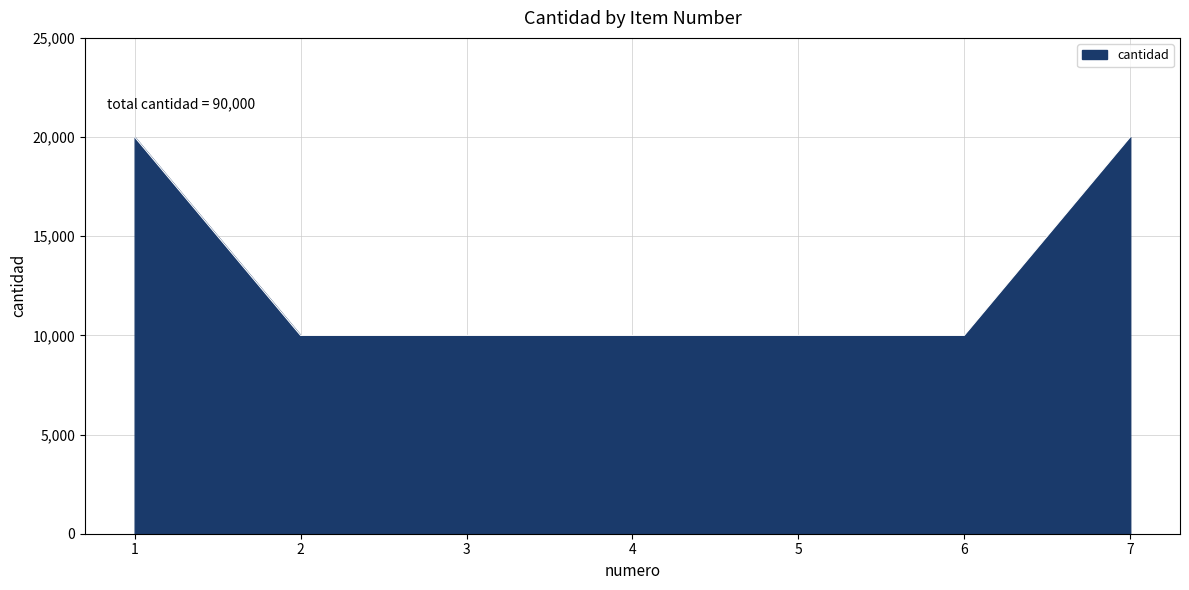

What is the average value?

12857